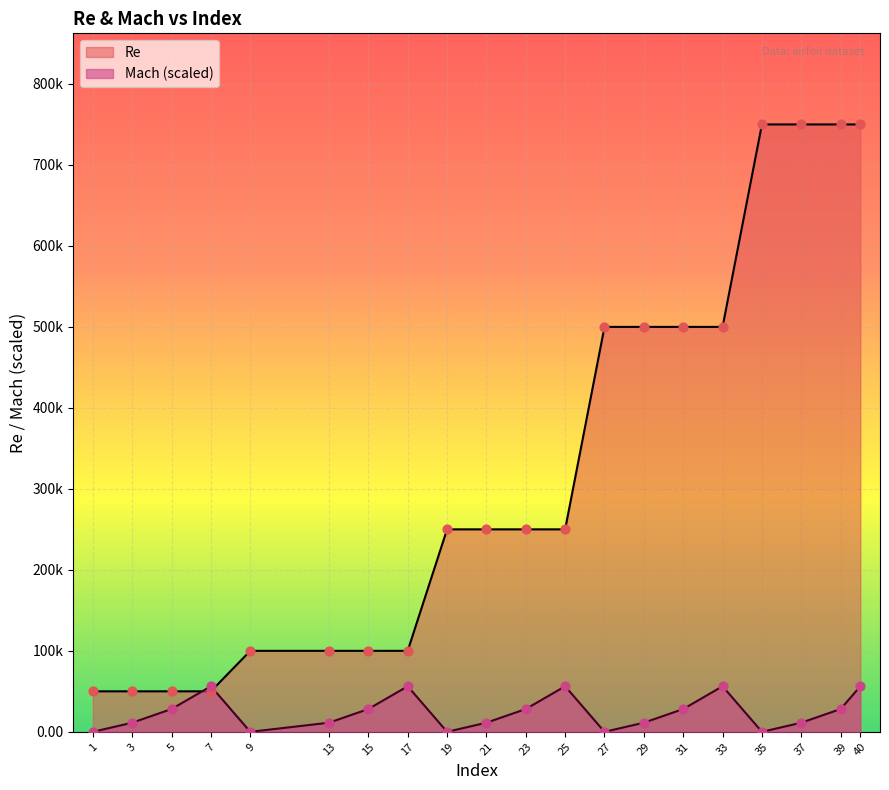

At which category is the sum across all series the highest?

40